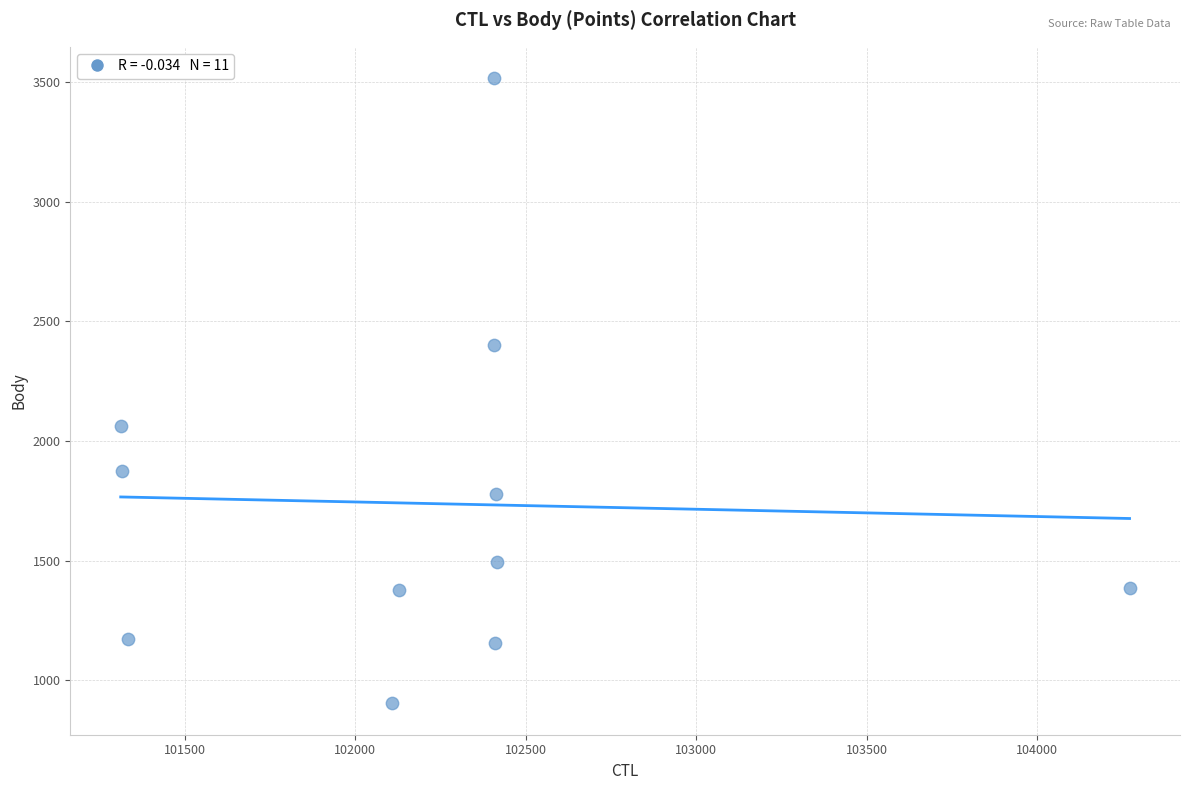

What is the range of Y values (max minus min)?

2613